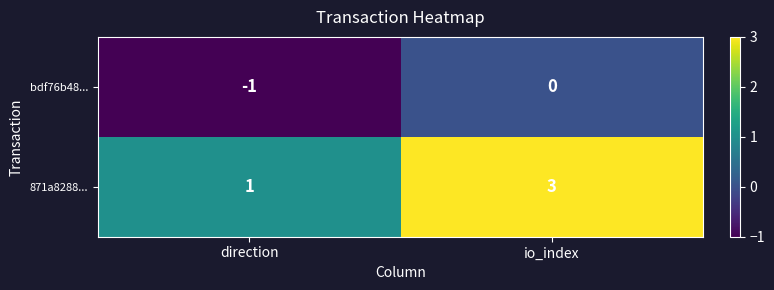

Reading right to left, extract all data points from this chart.

bdf76b48...: 0	-1
871a8288...: 3	1